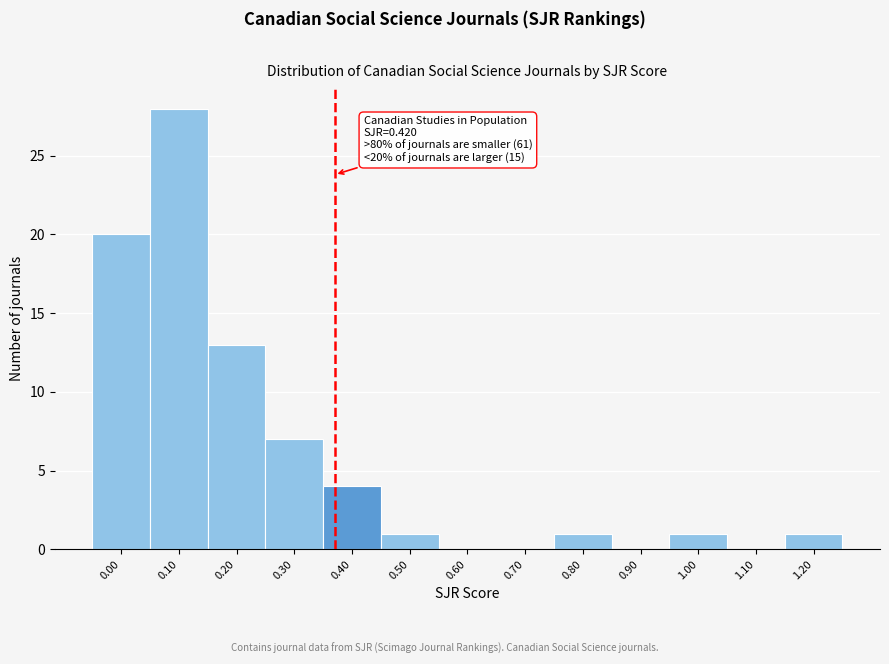

Reading left to right, list all the values displayed in this chart.

0.00=20	0.10=28	0.20=13	0.30=7	0.40=4	0.50=1	0.60=0	0.70=0	0.80=1	0.90=0	1.00=1	1.10=0	1.20=1